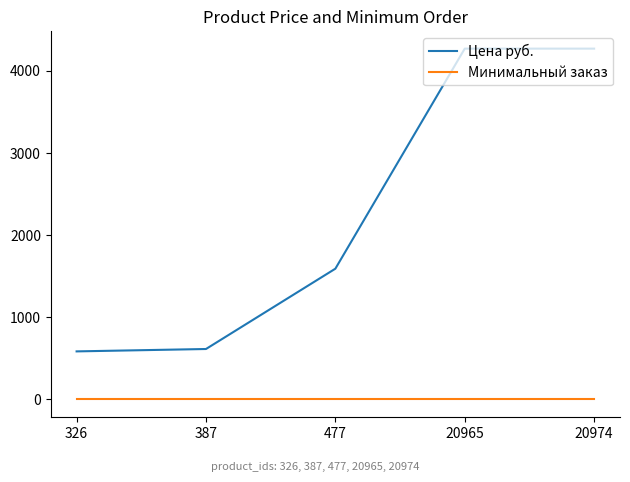

Is this an area chart (filled region under the line)?

No